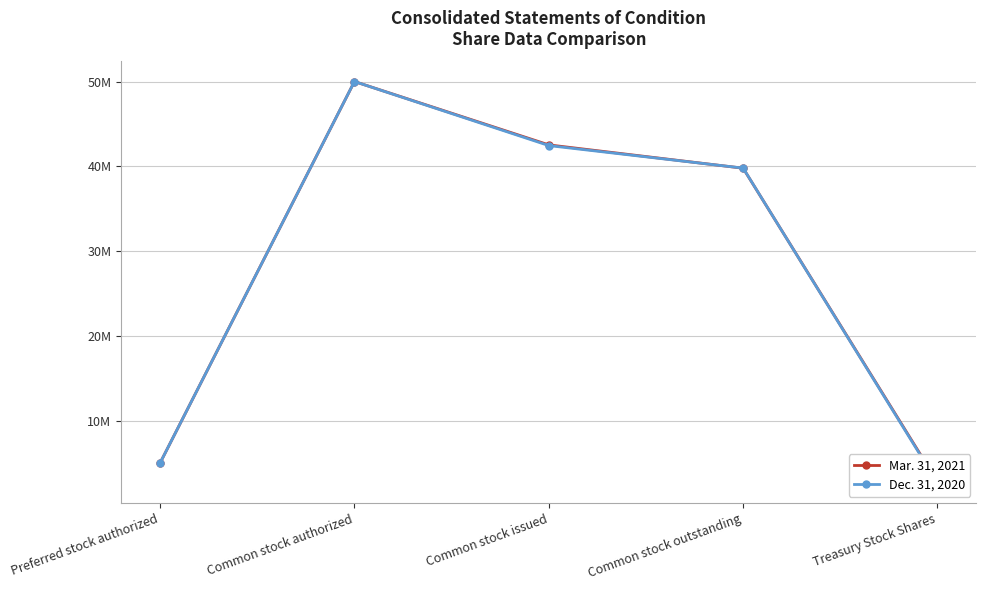

Is this an area chart (filled region under the line)?

No